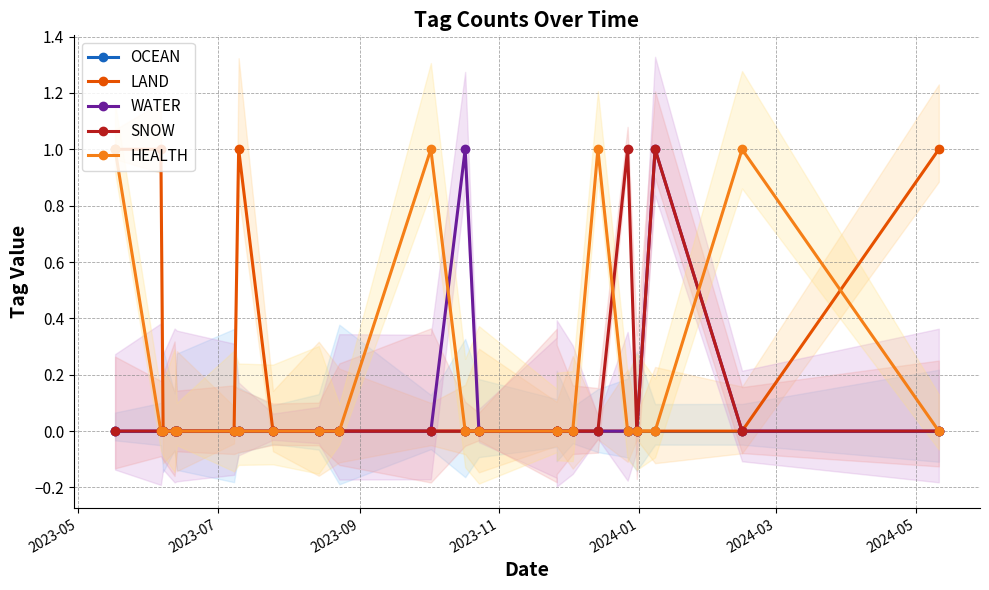

How many HEALTH values are between 0 and 1?

22